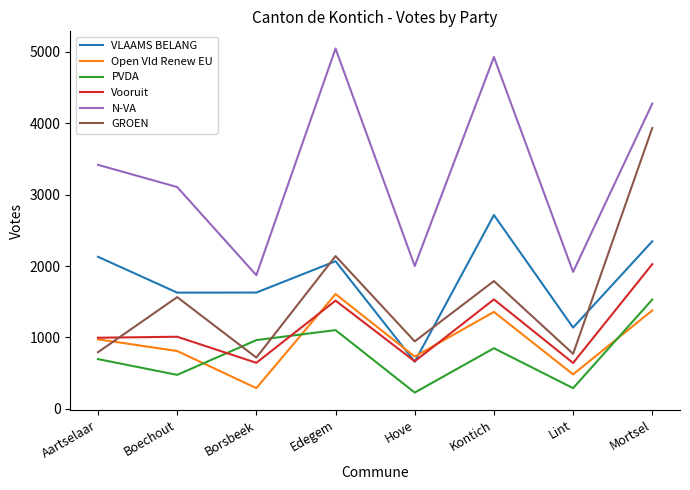

Count the number of categories in the chart.

8